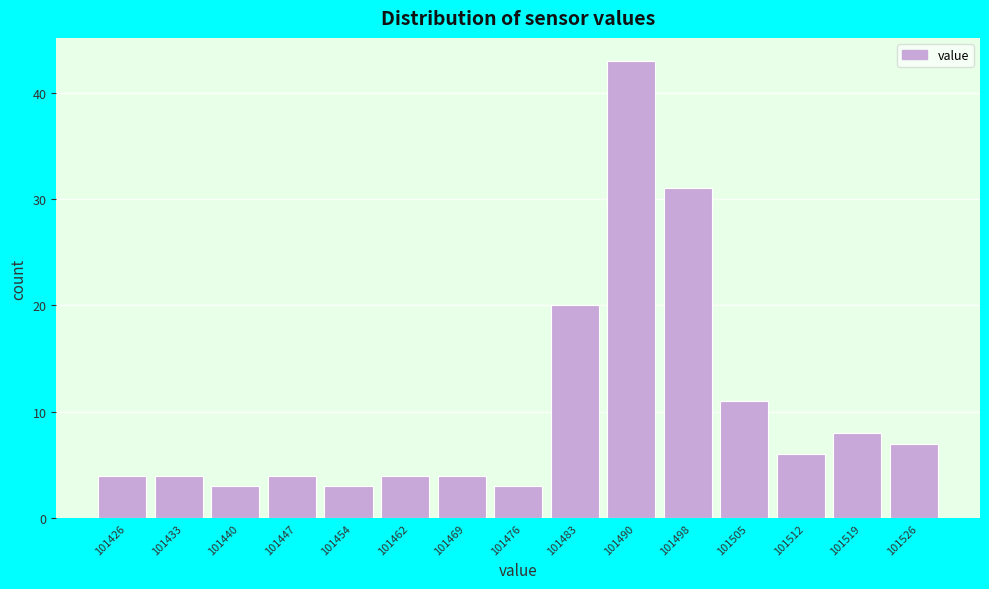

Reading left to right, list every bar in this chart as the range it spans on the x-axis followed by its height. Neither the bar edges nor the heights are printed on the chart, so give them approximately, as read against the axes.

101422.0 to 101429.2: 4
101429.2 to 101436.4: 4
101436.4 to 101443.6: 3
101443.6 to 101450.8: 4
101450.8 to 101458.0: 3
101458.0 to 101465.2: 4
101465.2 to 101472.4: 4
101472.4 to 101479.6: 3
101479.6 to 101486.8: 20
101486.8 to 101494.0: 43
101494.0 to 101501.2: 31
101501.2 to 101508.4: 11
101508.4 to 101515.6: 6
101515.6 to 101522.8: 8
101522.8 to 101530.0: 7